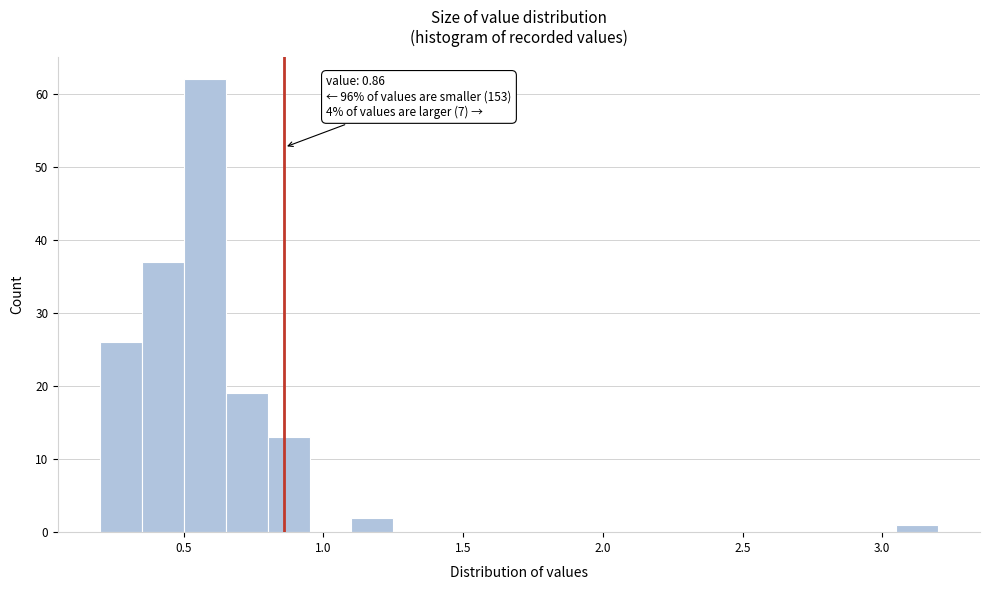

Around what value on the x-axis is the tallest bar? Give the approximate position of its centre, as read against the axis.

0.60